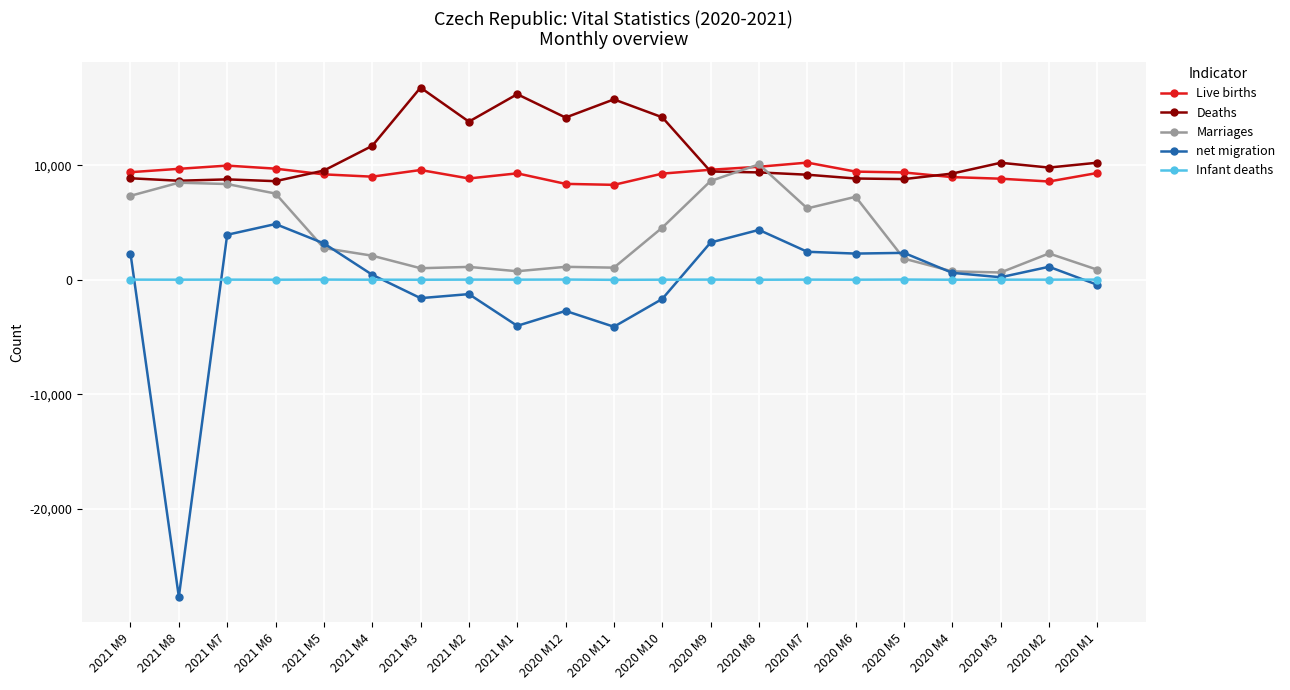

What is the sum of all Infant deaths values?

431